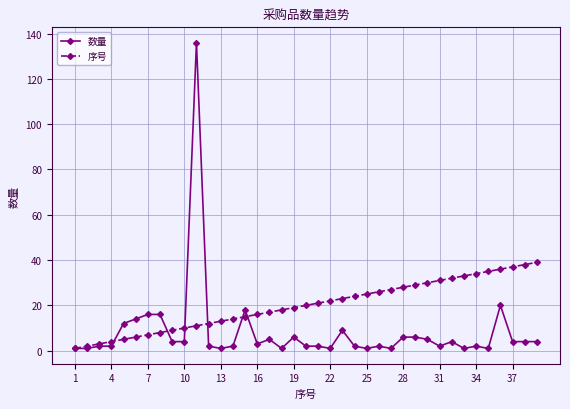

Which series has the largest total across all categories?

序号